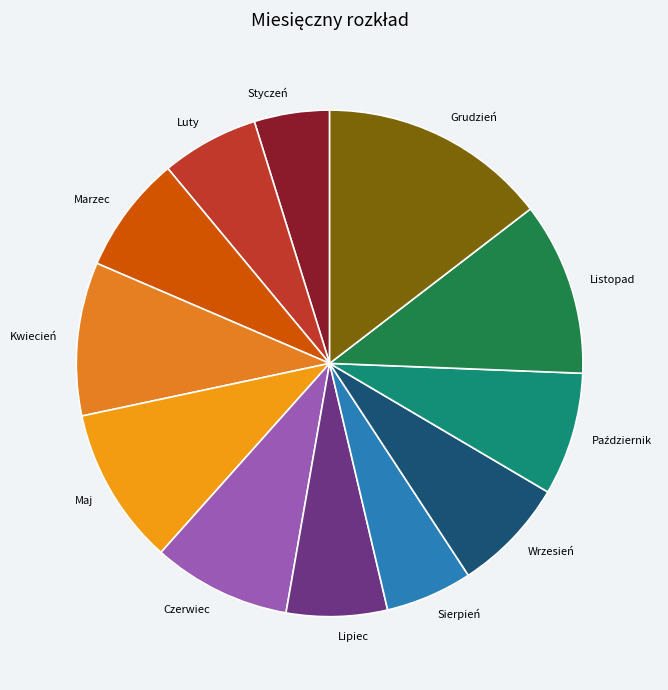

Does Sierpień account for over 50% of the chart?

No